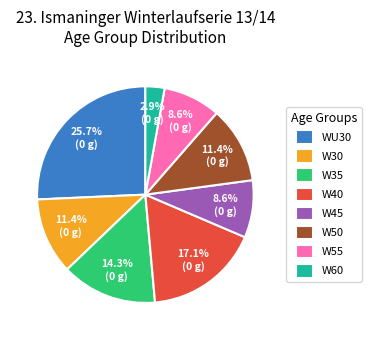

What portion of the pie excludes W55?

91.4%